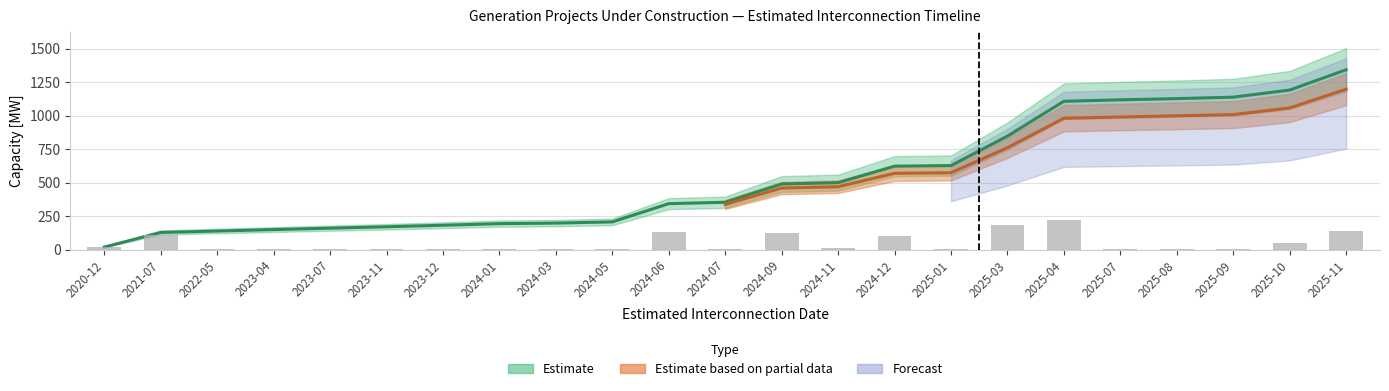

What is the average value?

52.1